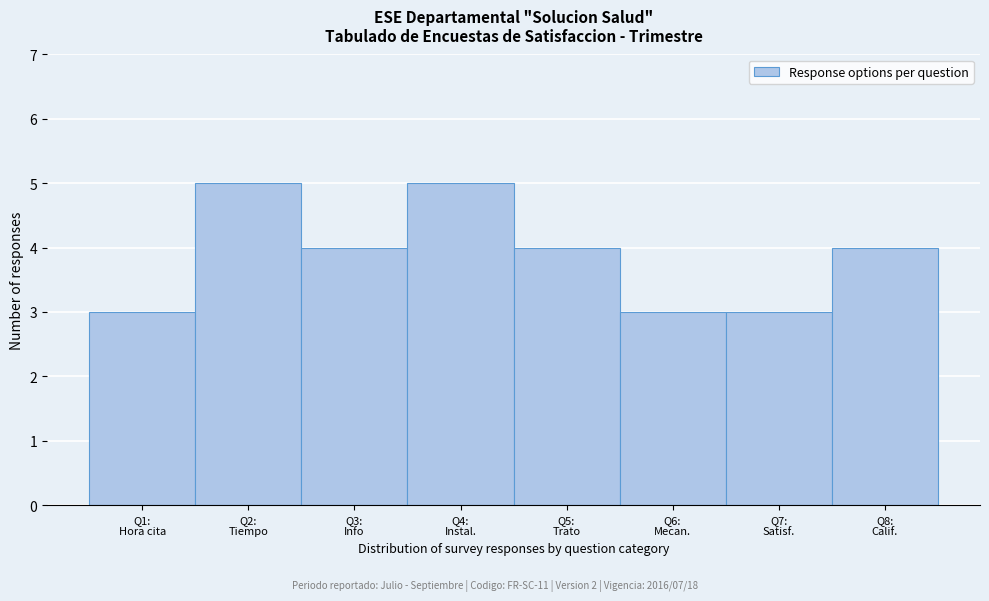

Reading left to right, extract all data points from this chart.

3	5	4	5	4	3	3	4